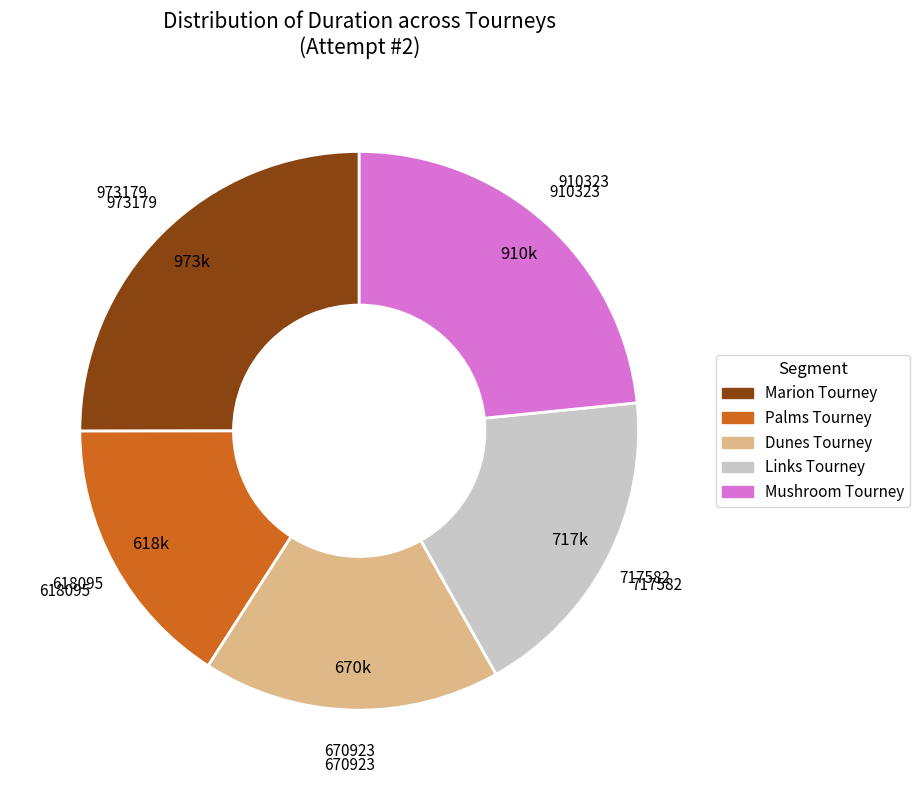

Rank the categories by value from highest to lowest.

Marion Tourney, Mushroom Tourney, Links Tourney, Dunes Tourney, Palms Tourney